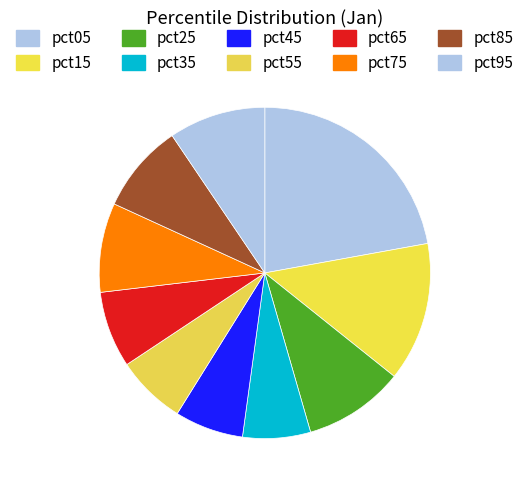

Rank the categories by value from highest to lowest.

pct05, pct15, pct25, pct95, pct75, pct85, pct65, pct55, pct45, pct35